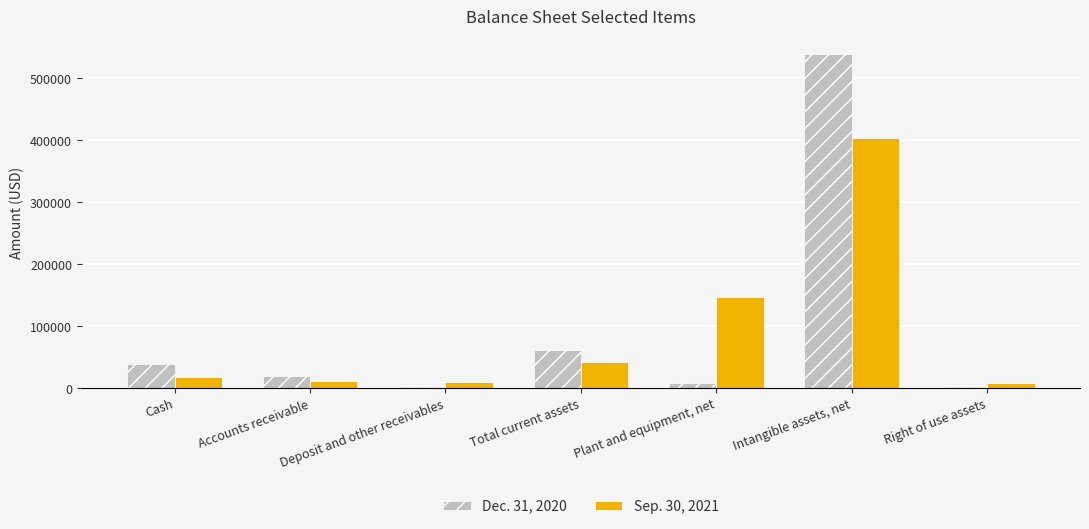

At which label does Sep. 30, 2021 reach its peak?

Intangible assets, net